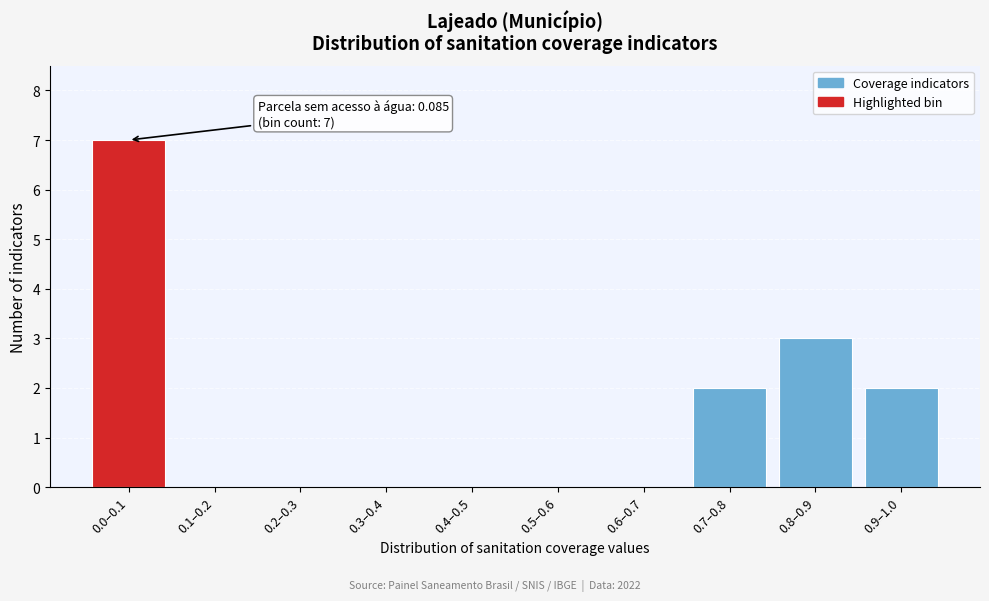

Reading left to right, list all the values displayed in this chart.

0.0–0.1=7	0.1–0.2=0	0.2–0.3=0	0.3–0.4=0	0.4–0.5=0	0.5–0.6=0	0.6–0.7=0	0.7–0.8=2	0.8–0.9=3	0.9–1.0=2